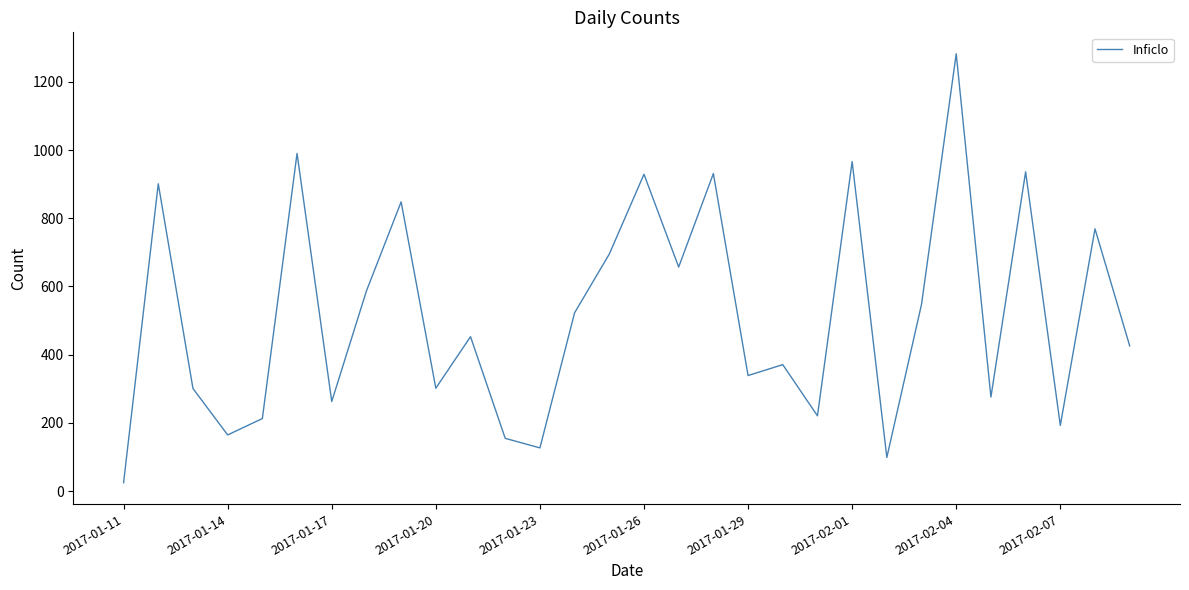

What is the difference between the maximum and minimum values?

1257